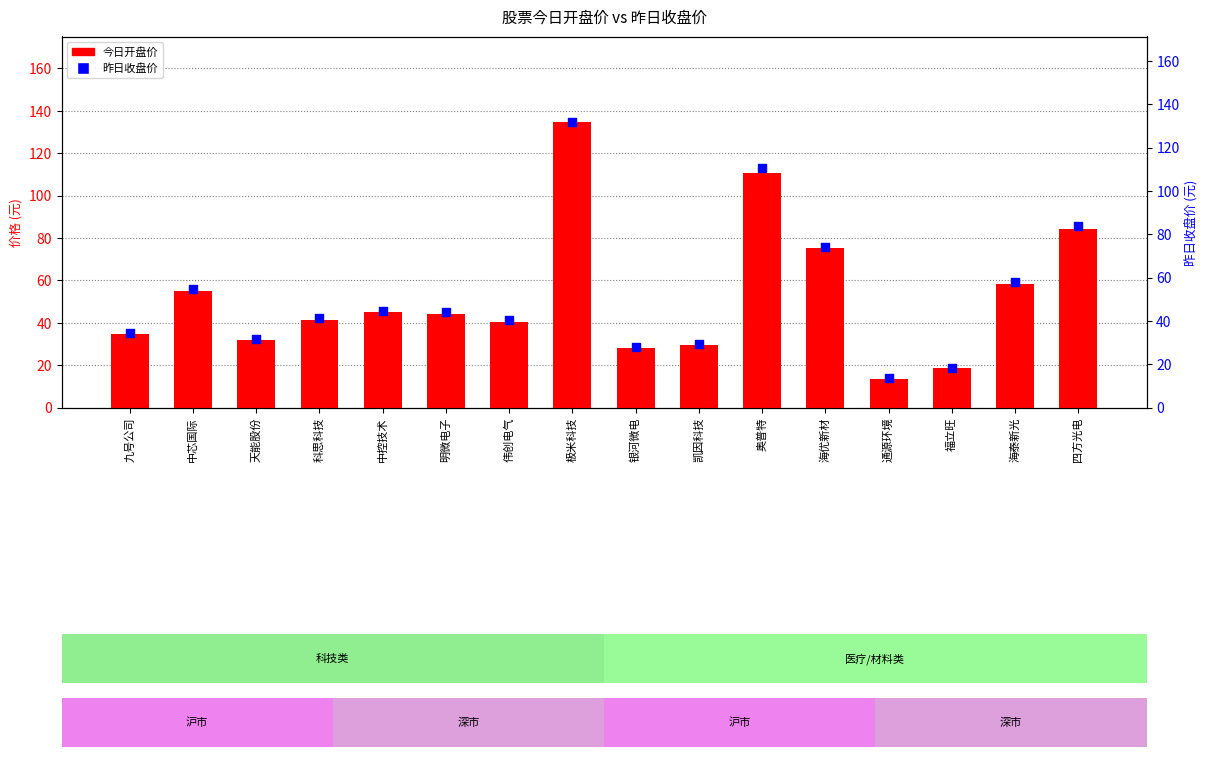

Which series reaches the minimum Y coordinate?

昨日收盘价